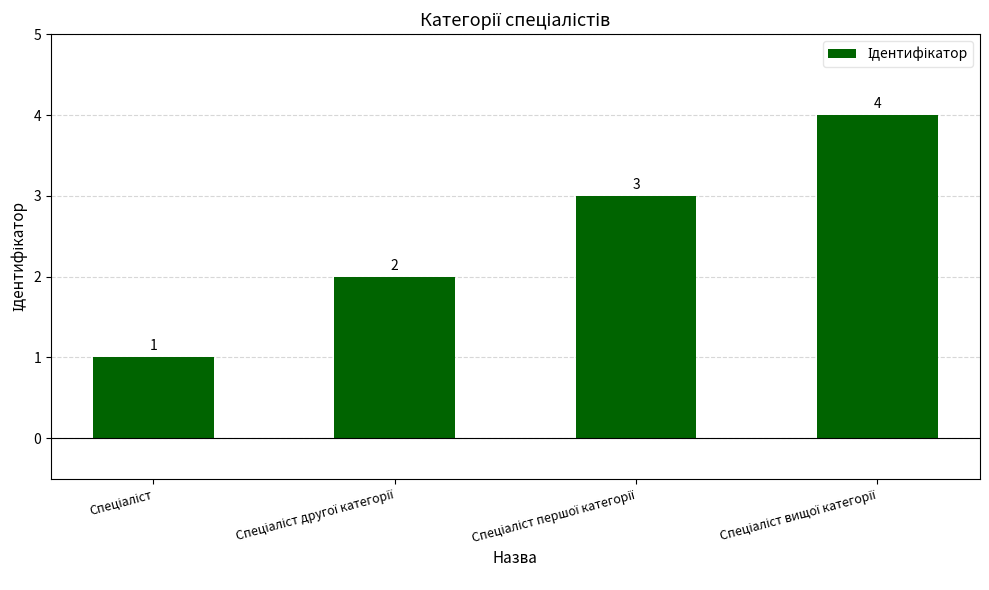

What is the maximum value shown in the chart?

4